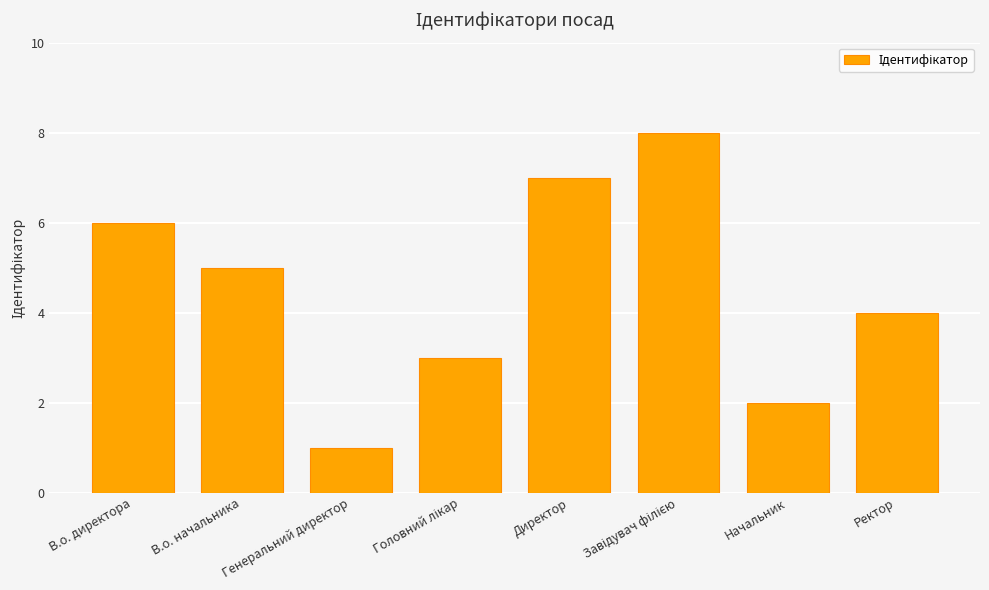

The value at Директор is 7. True or false?

True